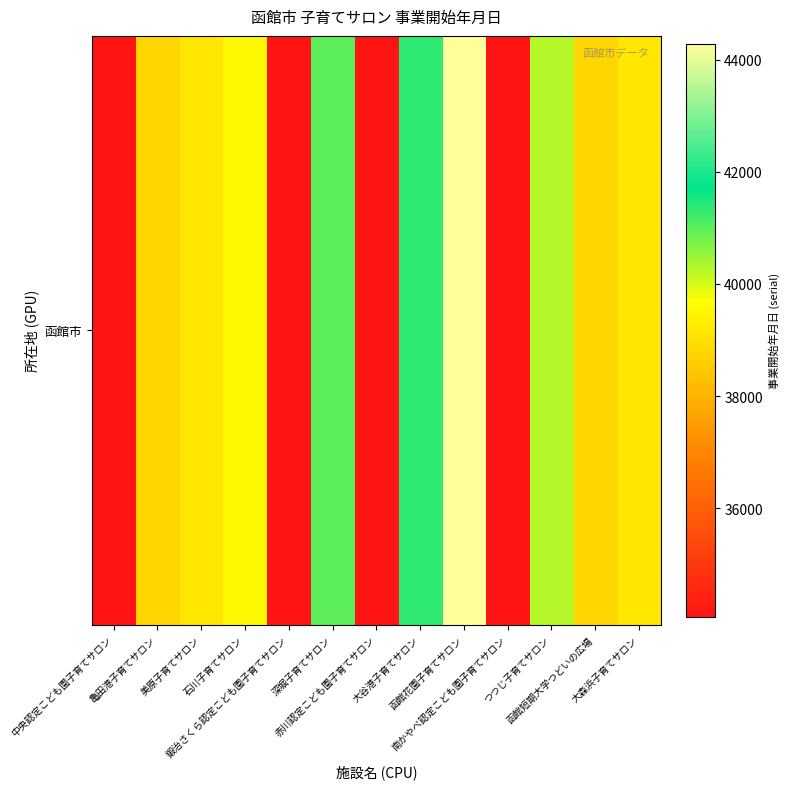

Where does the data first go above 39173?

石川子育てサロン